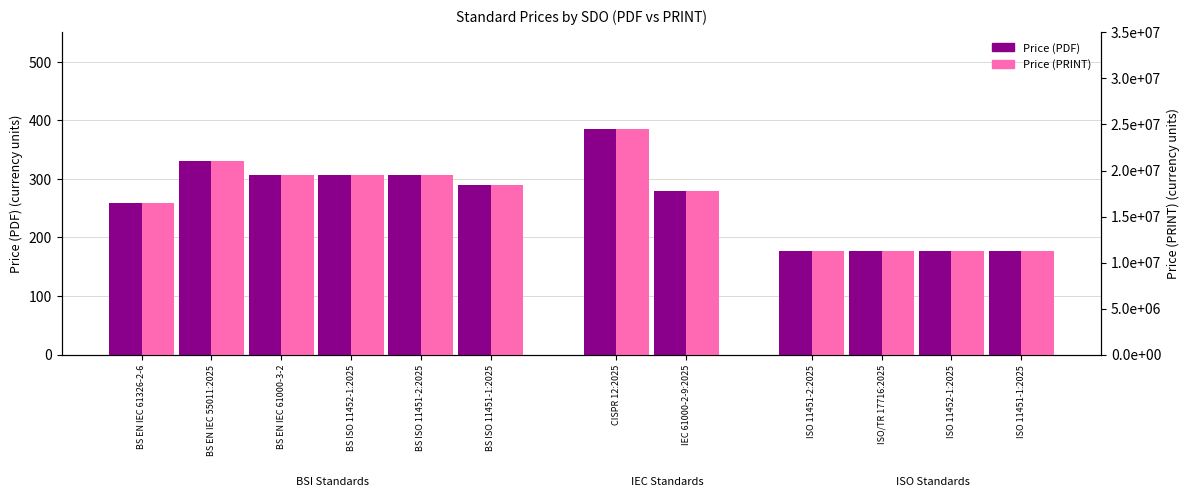

How many values in the Price (PRINT) series are below 290?

6